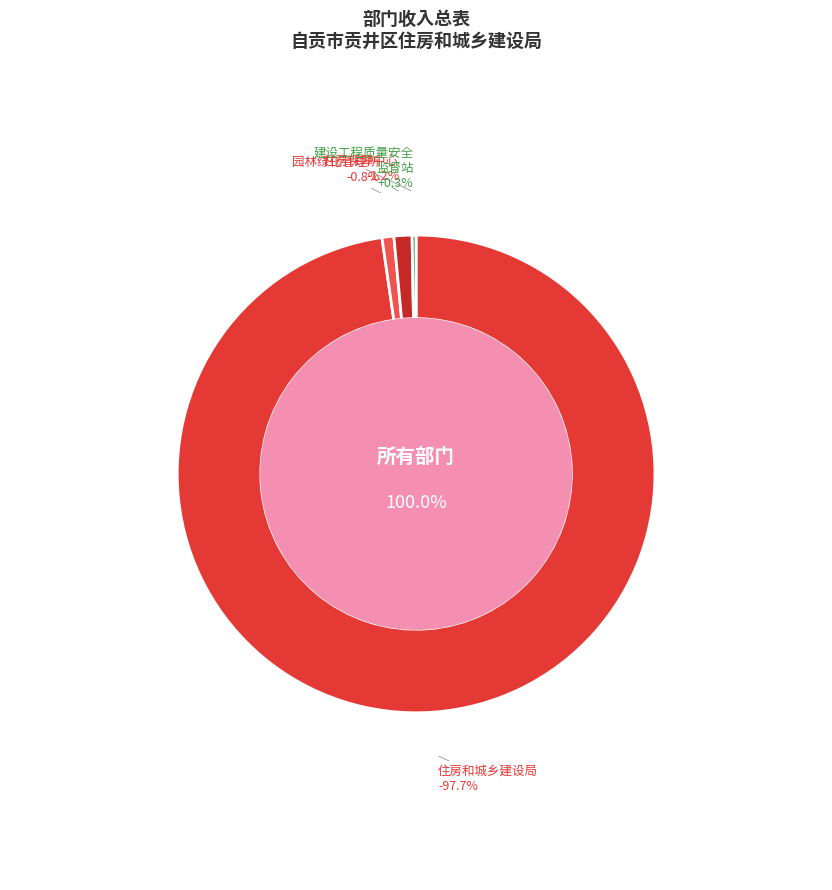

What portion of the pie excludes 自贡市贡井区住房保障中心?

98.8%